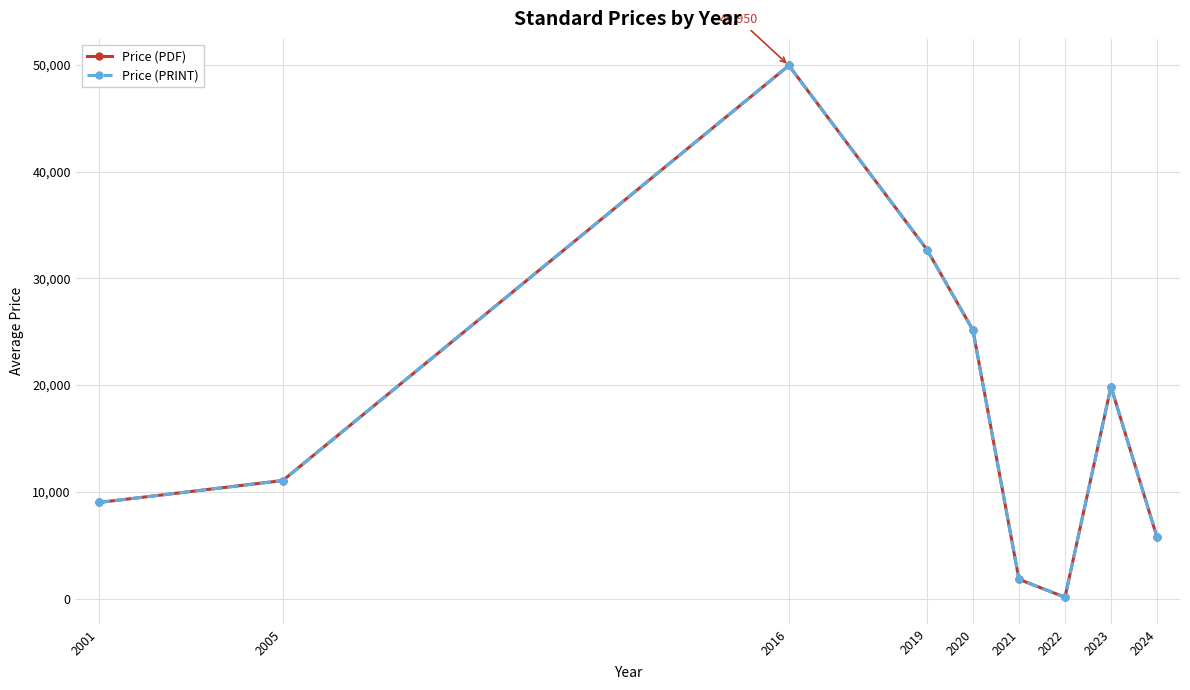

How many series are shown in this chart?

2